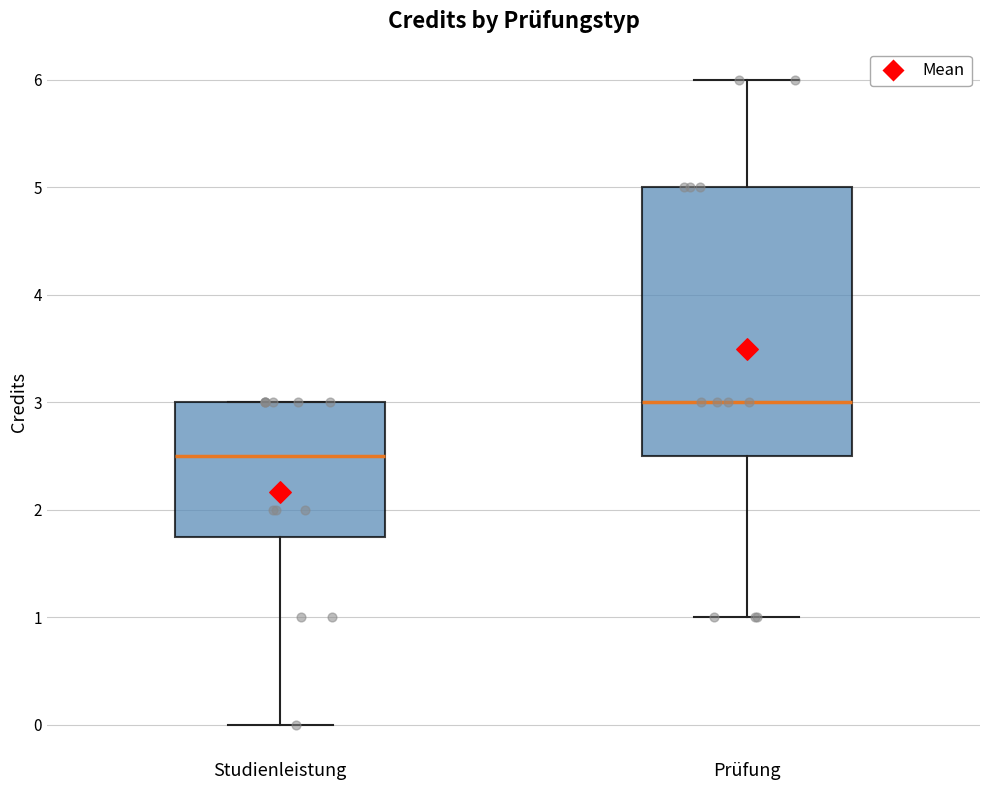

Comparing the boxes themselves (not the whiskers), which one is the tallest?

Prüfung